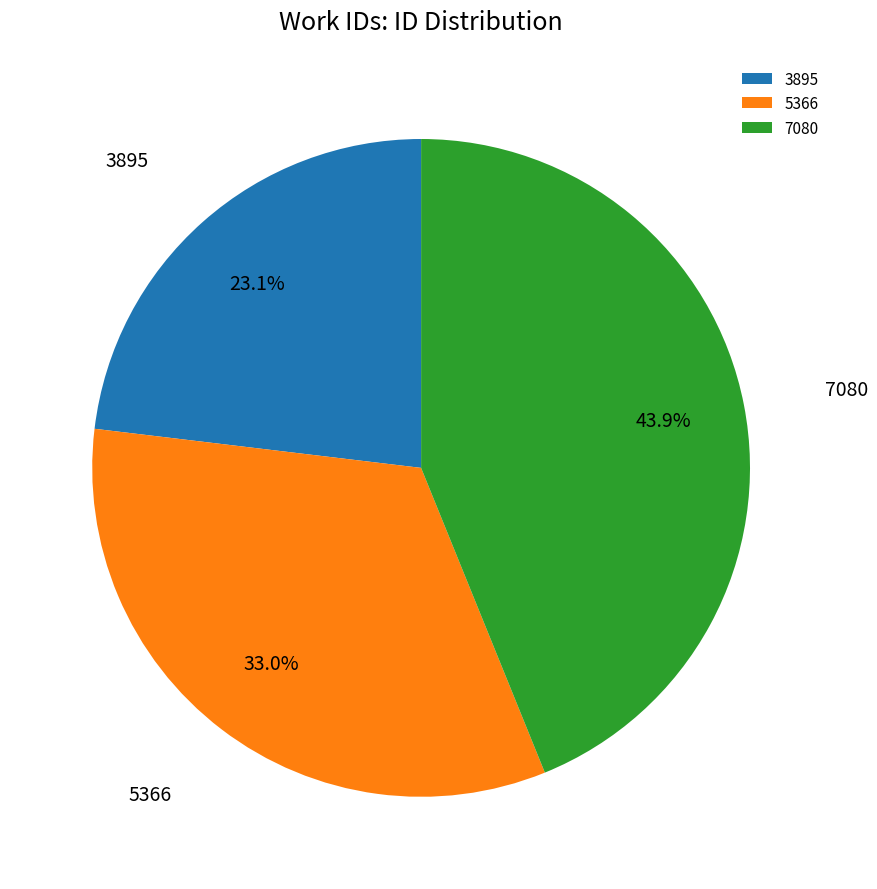

True or false: 7080 accounts for 44% of the total.

True